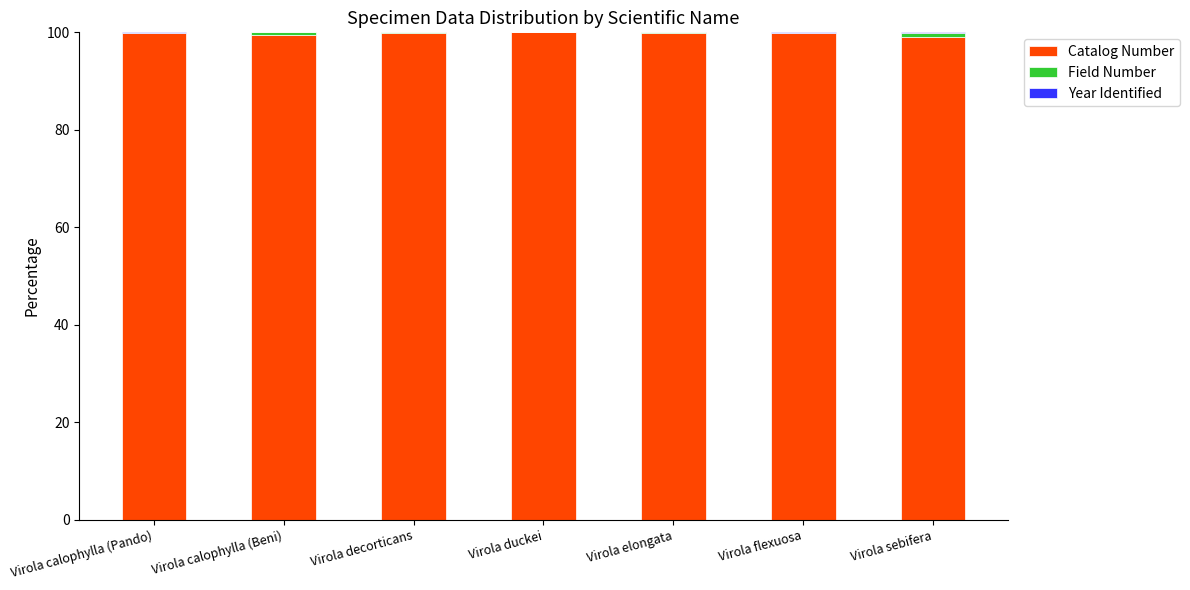

What is the sum of all Catalog Number values?

698.1